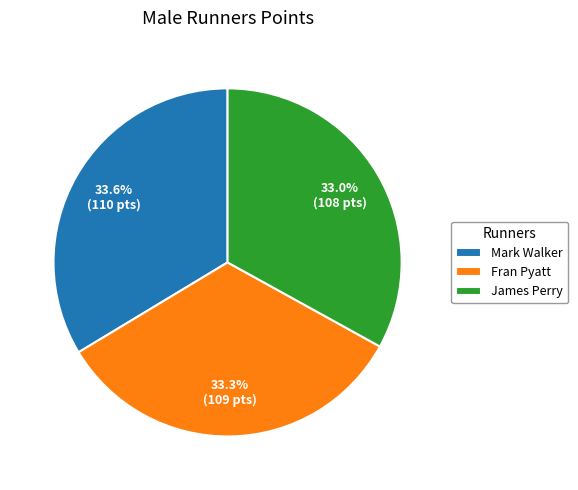

What percentage is NOT represented by James Perry?

67.0%